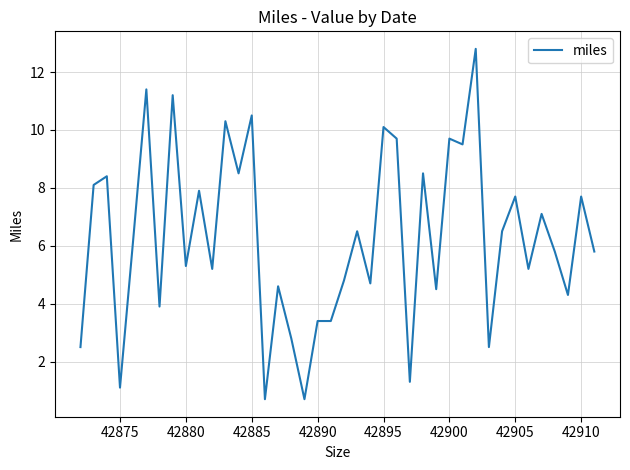

What is the smallest value displayed?

0.7